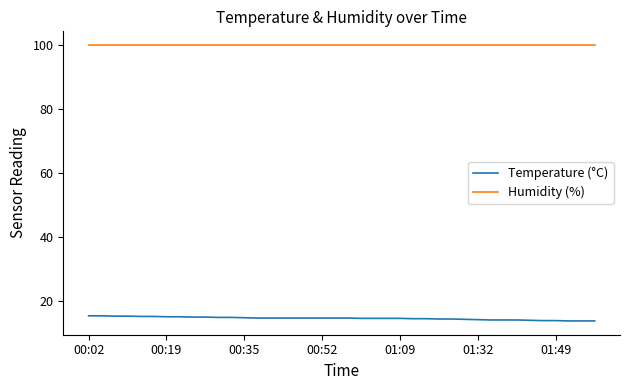

True or false: Humidity (%) and Temperature (°C) cross at least once.

False